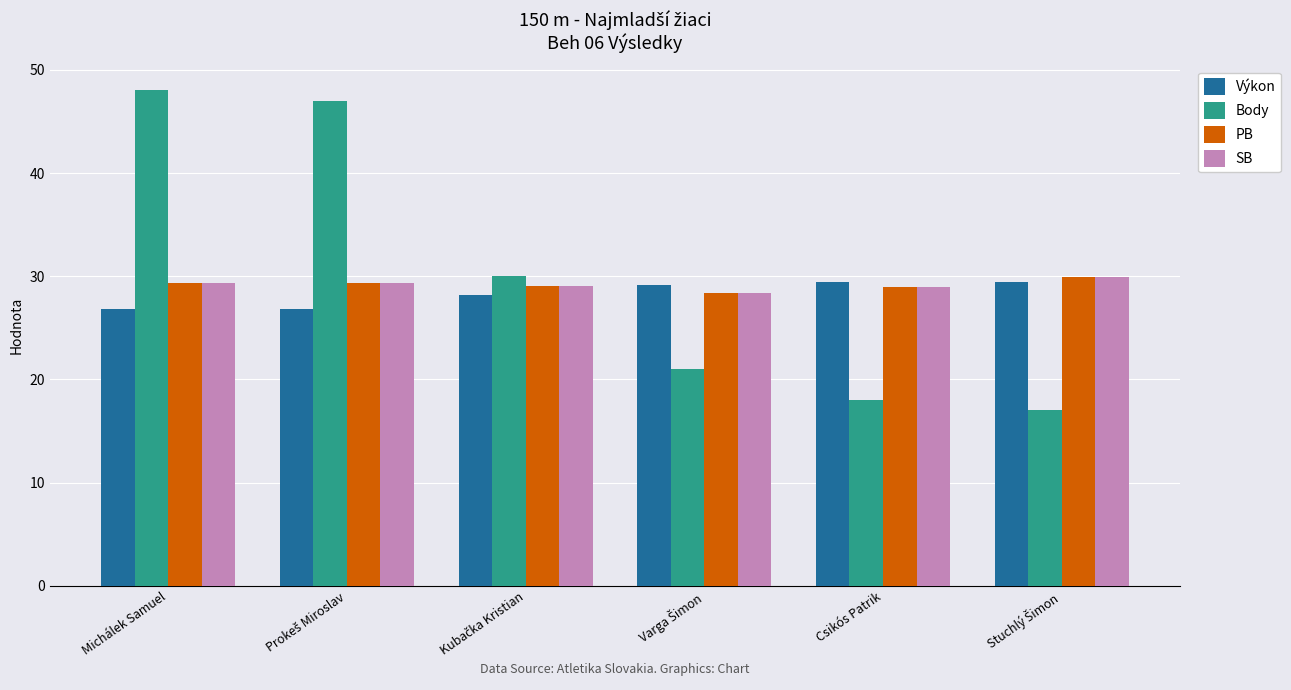

Which series has the largest range (max minus min)?

Body